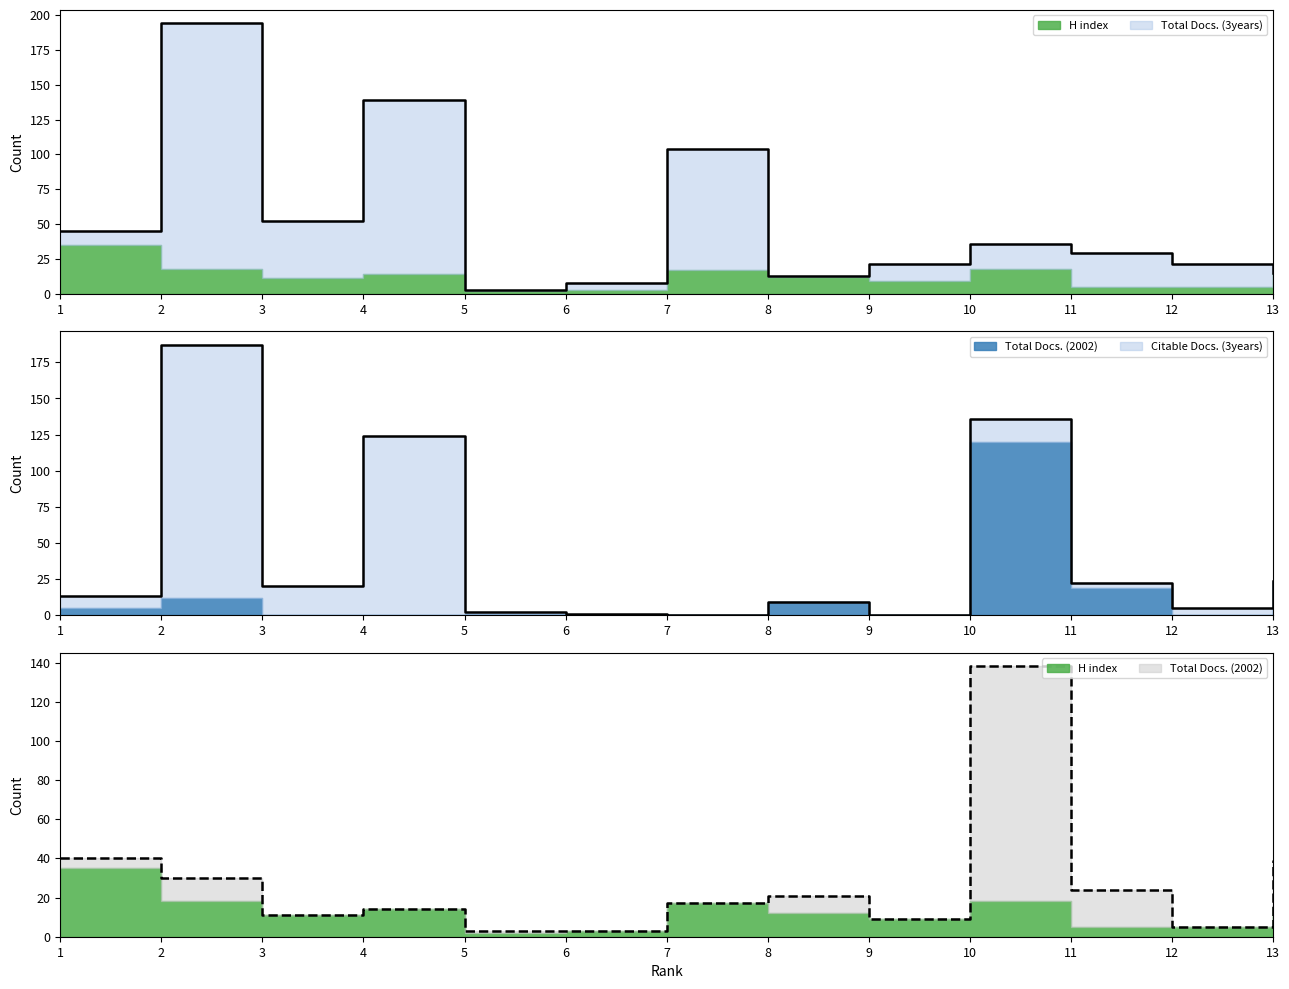

At which label is Total Docs. (2002) closest to 60?

13